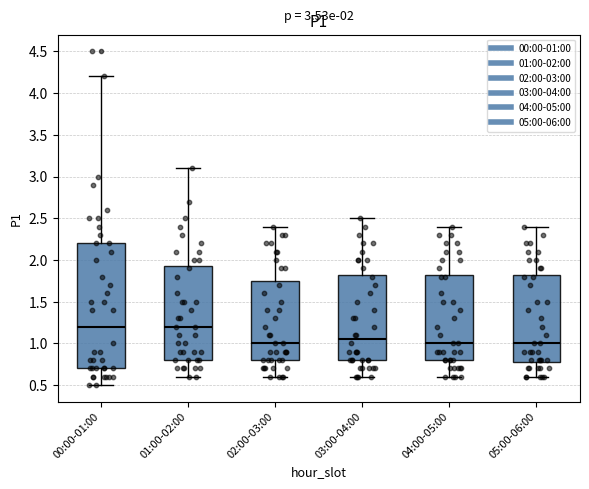

Comparing the boxes themselves (not the whiskers), which one is the tallest?

00:00-01:00